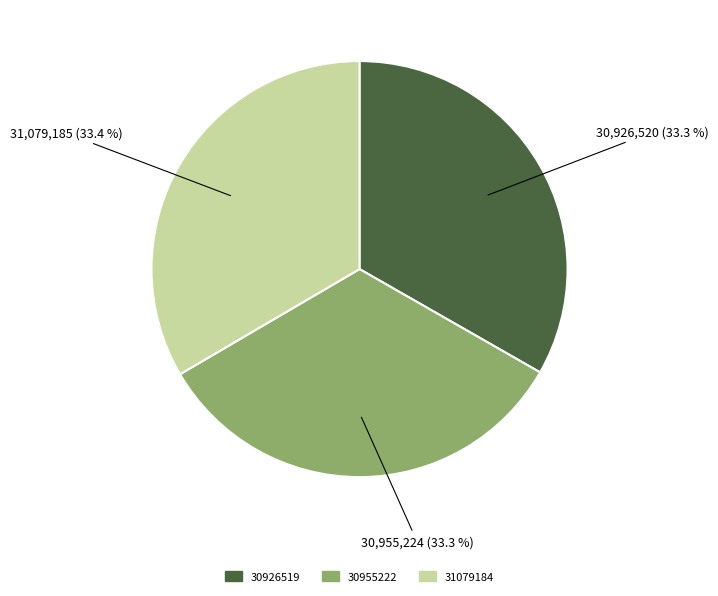

Is the sum of 31079184 and 30926519 greater than half?

Yes